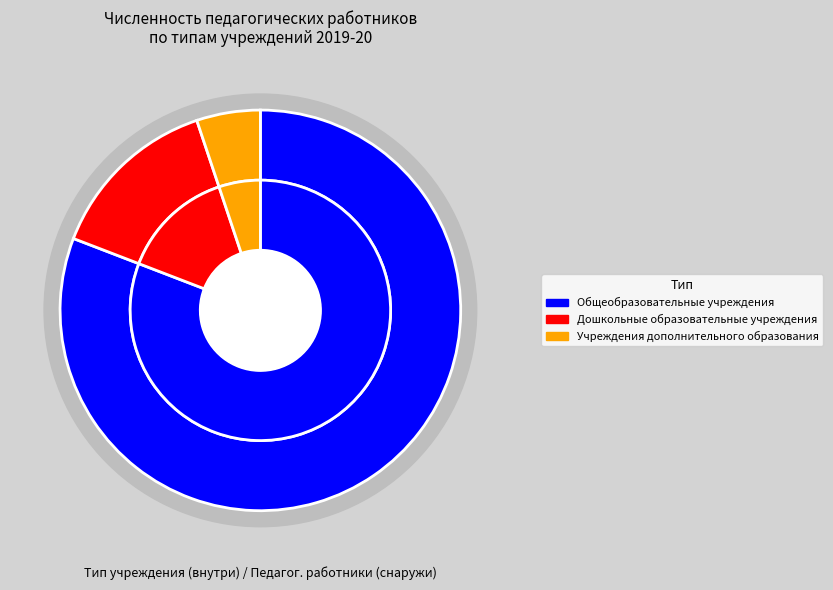

To the nearest percent, what is the difference between the Общеобразовательные учреждения and Дошкольные образовательные учреждения slice percentages?

67%